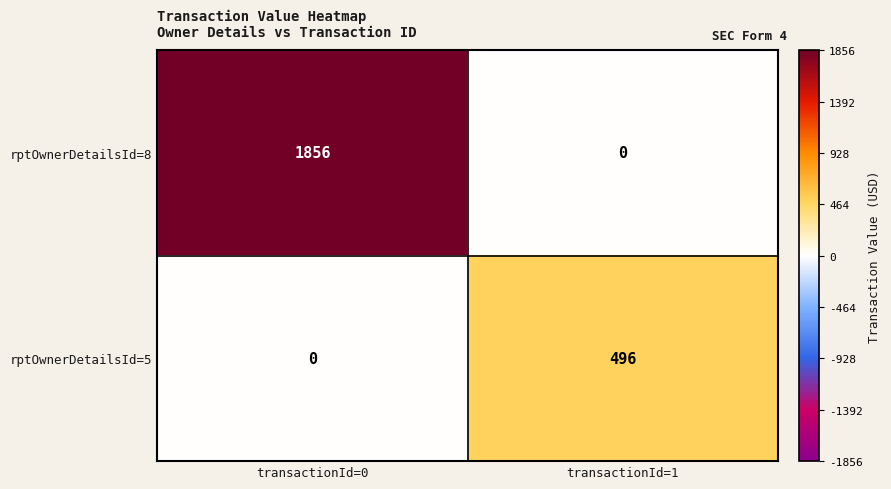

What is the average value of the rptOwnerDetailsId=5 series?

248